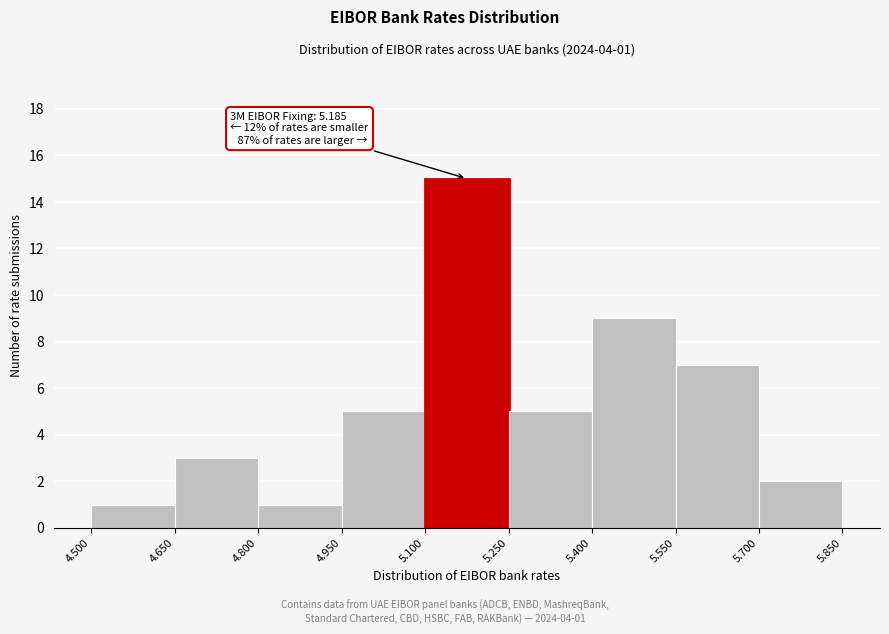

Which range on the x-axis has the tallest bar?

5.100 to 5.250